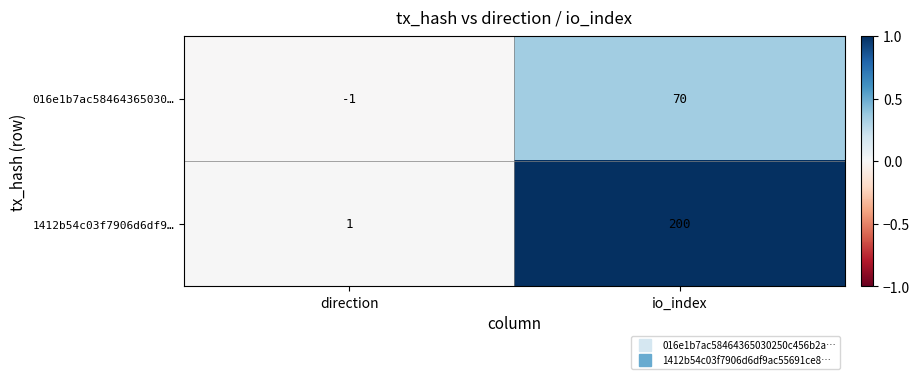

Reading right to left, transcribe all the data shown in this chart.

016e1b7ac58464365030…: 70	-1
1412b54c03f7906d6df9…: 200	1